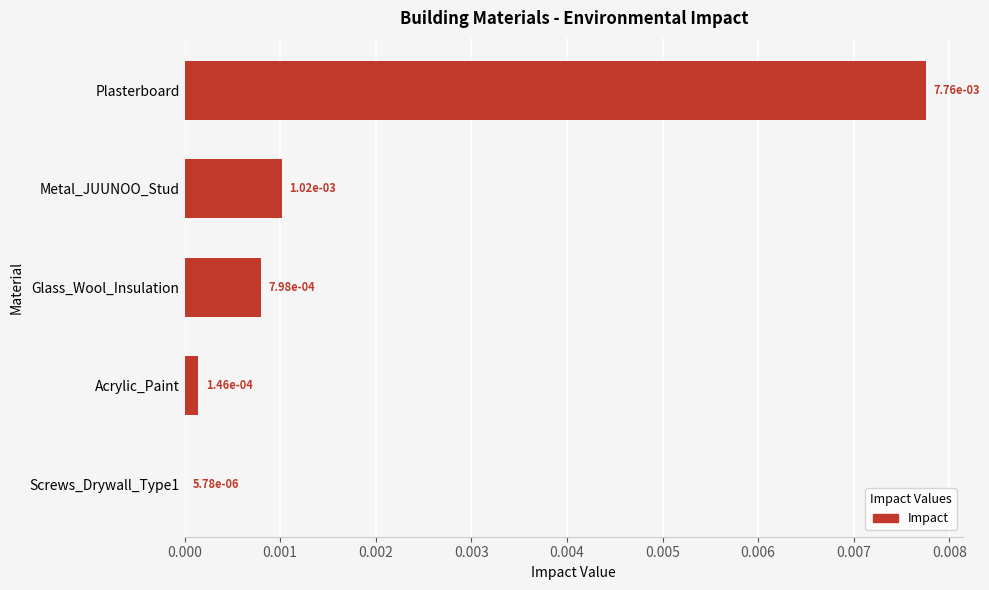

Between Glass_Wool_Insulation and Plasterboard, which is larger?

Plasterboard